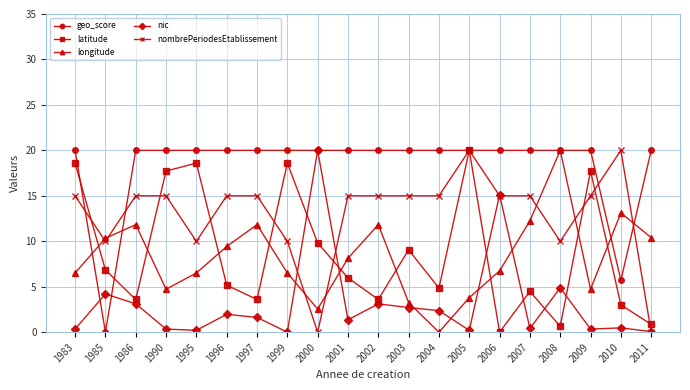

What is the value of the latitude point at the 4th from the left?

17.7